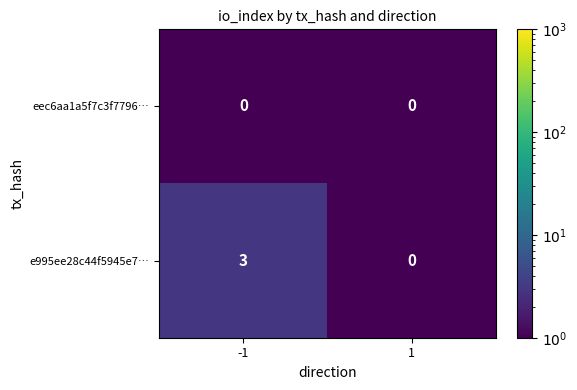

What is the difference between the maximum and minimum values in the e995ee28c44f5945e7… series?

3